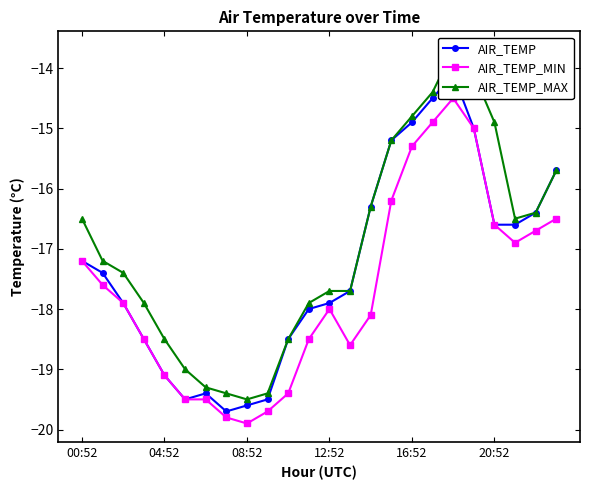

How many interior local valleys does the AIR_TEMP series have?

2